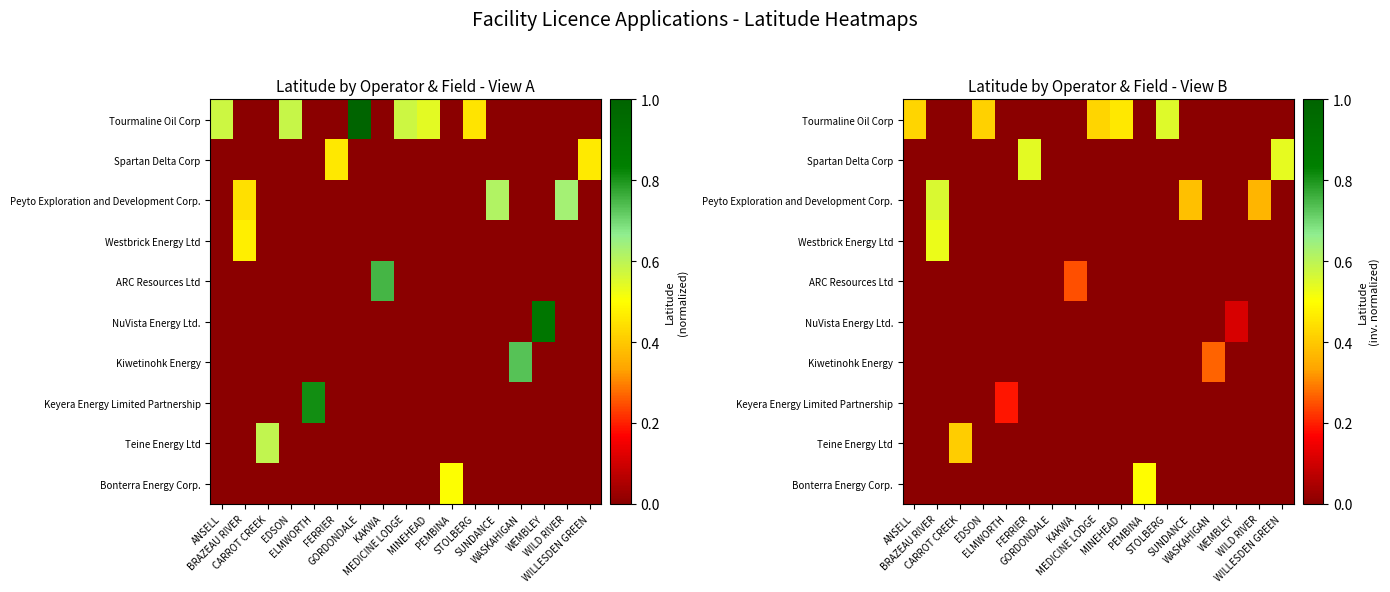

Rank the categories by Bonterra Energy Corp. value from highest to lowest.

PEMBINA, ANSELL, BRAZEAU RIVER, CARROT CREEK, EDSON, ELMWORTH, FERRIER, GORDONDALE, KAKWA, MEDICINE LODGE, MINEHEAD, STOLBERG, SUNDANCE, WASKAHIGAN, WEMBLEY, WILD RIVER, WILLESDEN GREEN